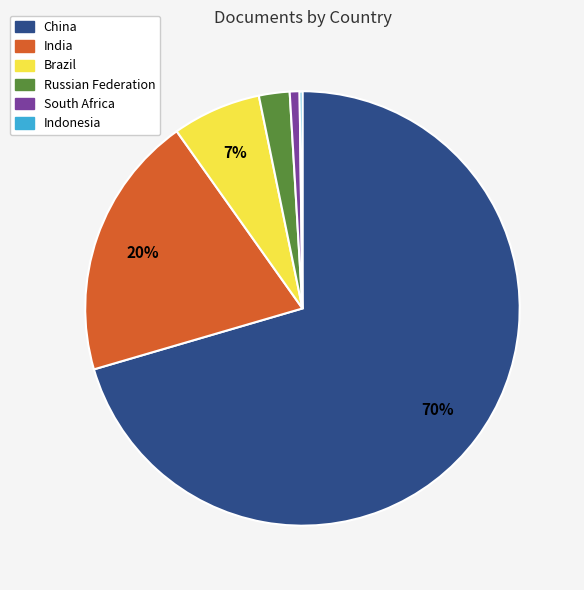

True or false: India accounts for 10% of the total.

False